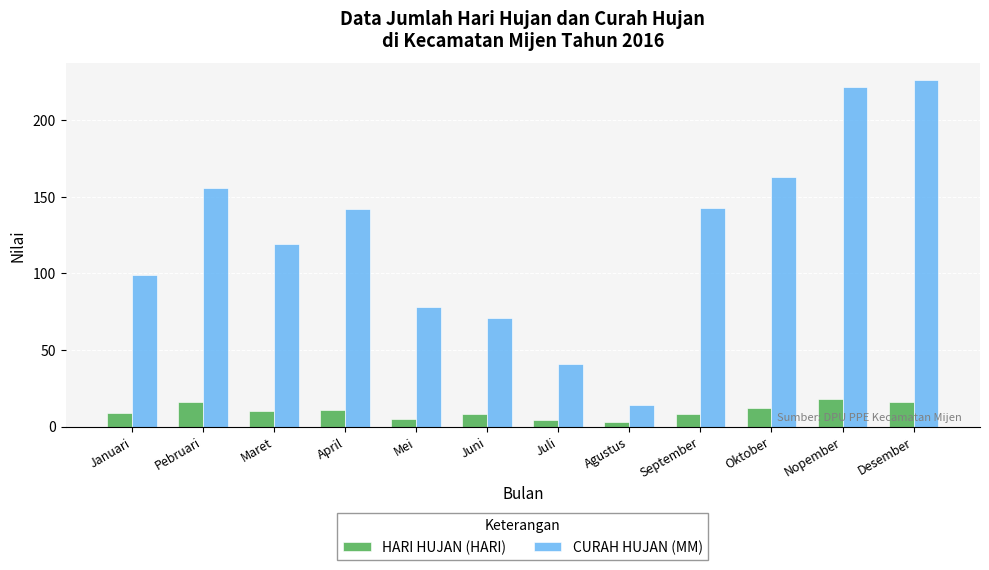

What is the lowest value of the CURAH HUJAN (MM) series?

14